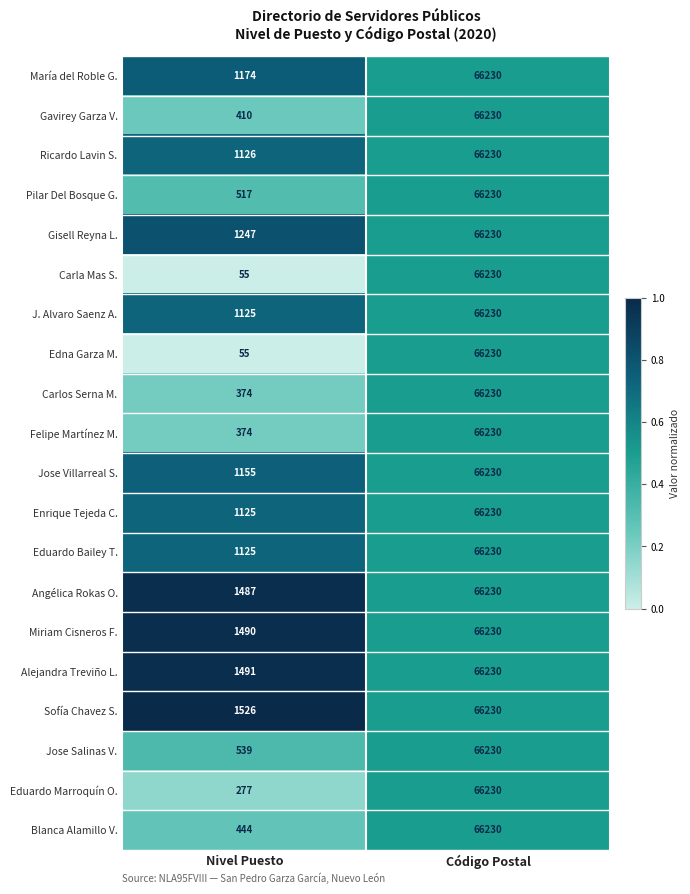

What is the difference between the Blanca Alamillo V. values at Nivel Puesto and Código Postal?

65786